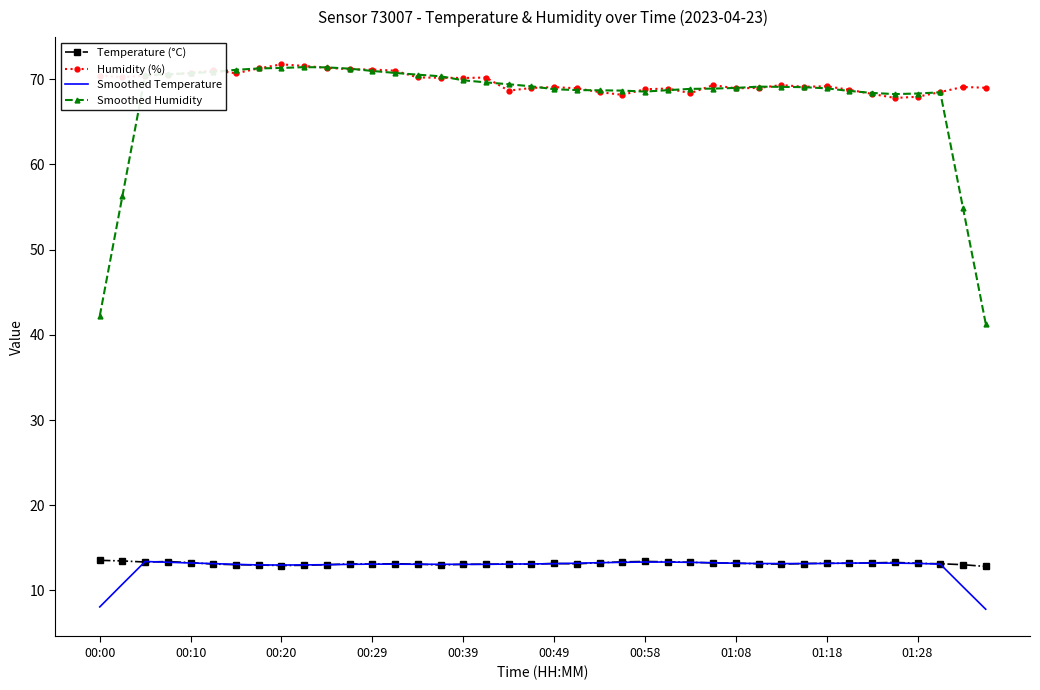

True or false: Smoothed Humidity and Smoothed Temperature cross at least once.

False